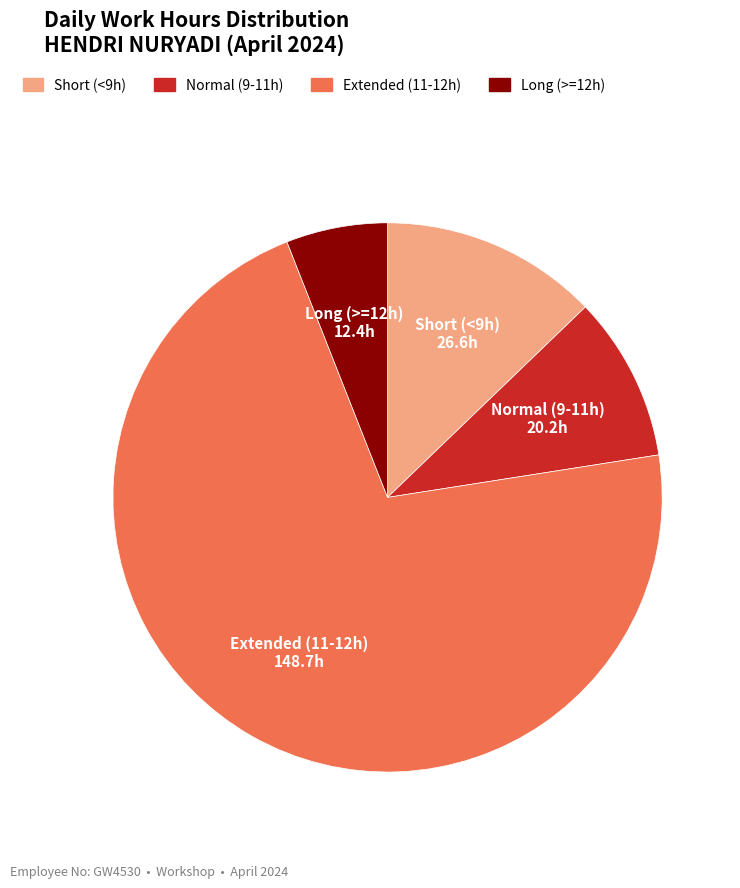

What is the smallest slice in the pie chart?

Long (>=12h)